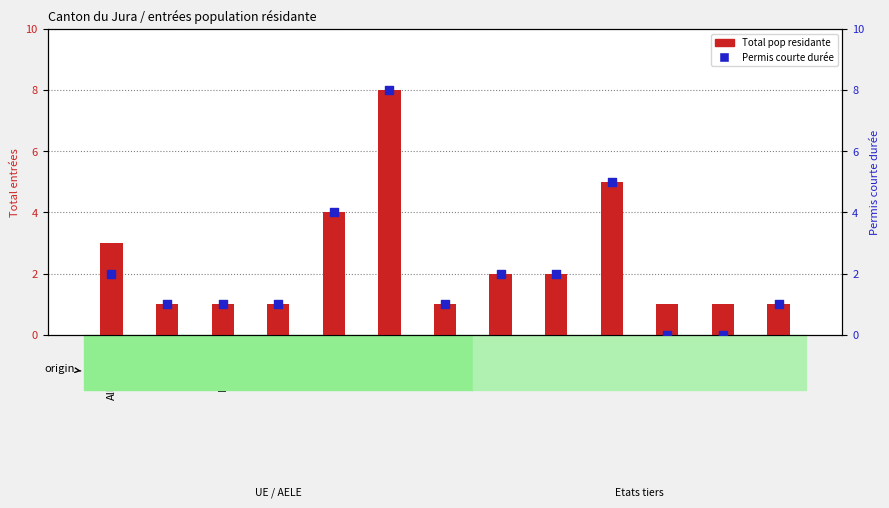

At how many categories does at least one series exceed 2?

4